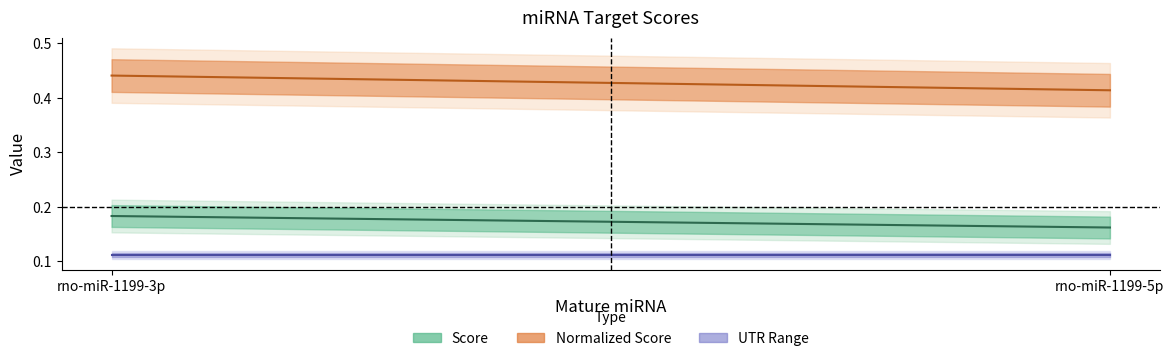

At which label does UTR mid line reach its minimum?

rno-miR-1199-3p